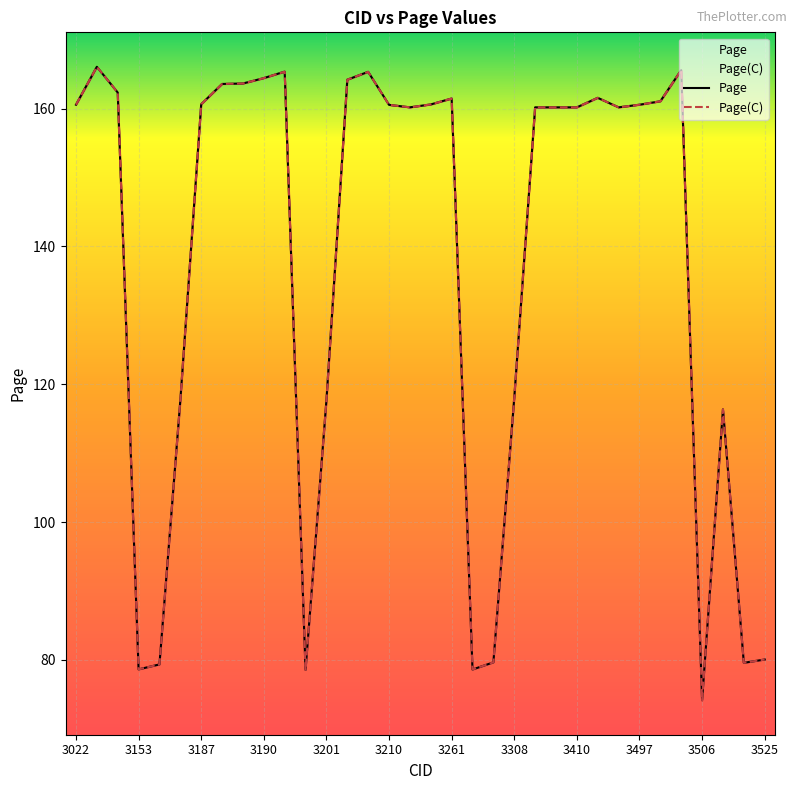

Is it true that Page(C) equals 47.7 at 3190?

False